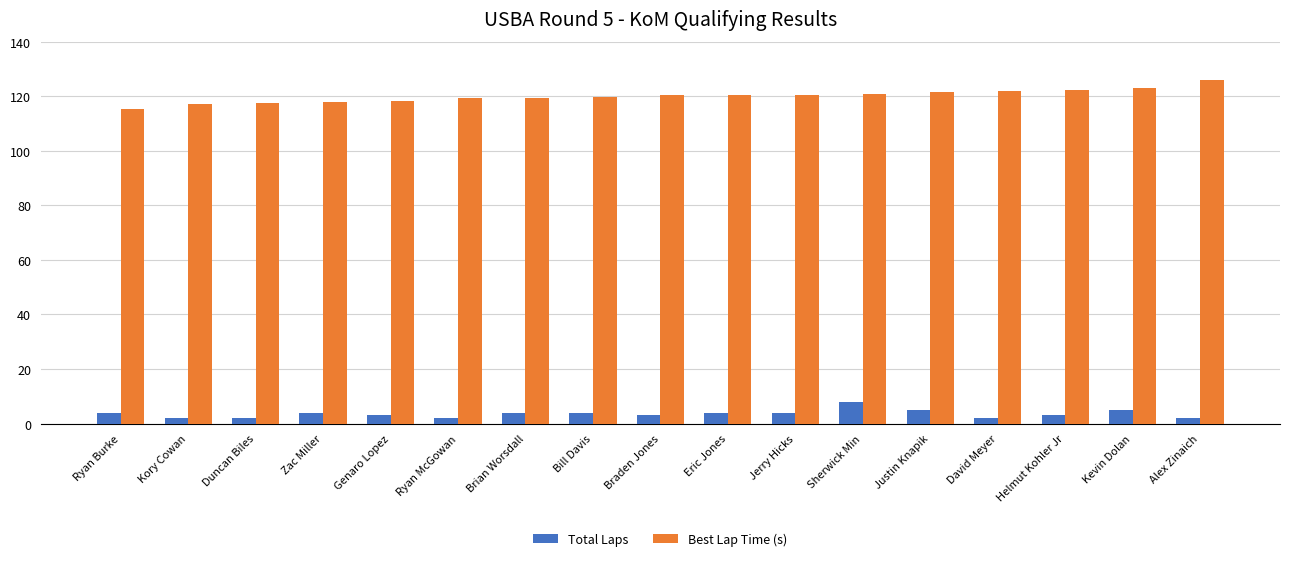

Read the Best Lap Time (s) value at Ryan Burke.

115.4